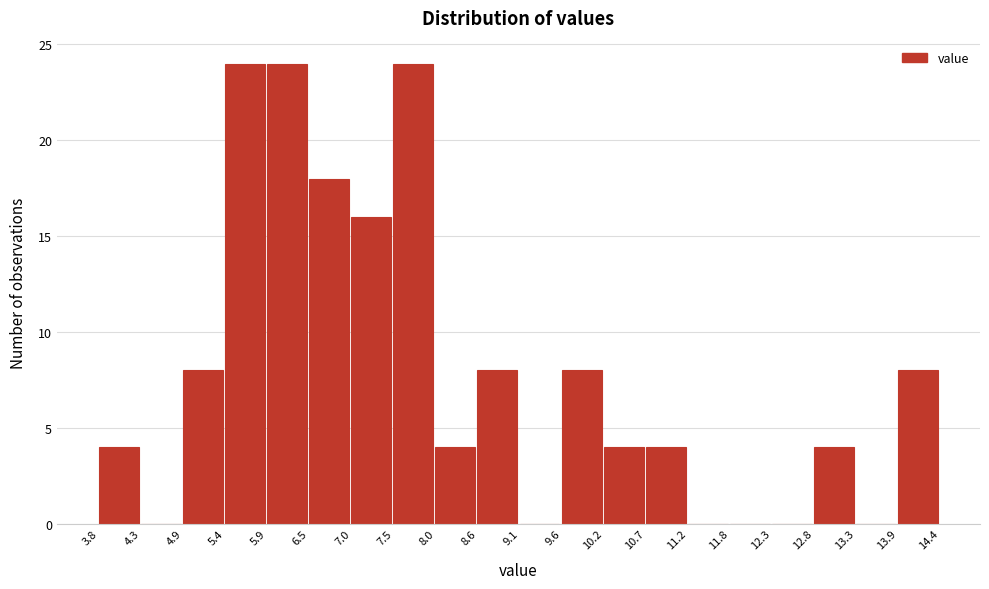

Reading left to right, list every bar in this chart as the range it spans on the x-axis followed by its height. The values are not printed on the chart, so give them approximately, as read against the axis.

3.8 to 4.3: 4
4.3 to 4.9: 0
4.9 to 5.4: 8
5.4 to 5.9: 24
5.9 to 6.5: 24
6.5 to 7.0: 18
7.0 to 7.5: 16
7.5 to 8.0: 24
8.0 to 8.6: 4
8.6 to 9.1: 8
9.1 to 9.6: 0
9.6 to 10.2: 8
10.2 to 10.7: 4
10.7 to 11.2: 4
11.2 to 11.8: 0
11.8 to 12.3: 0
12.3 to 12.8: 0
12.8 to 13.3: 4
13.3 to 13.9: 0
13.9 to 14.4: 8